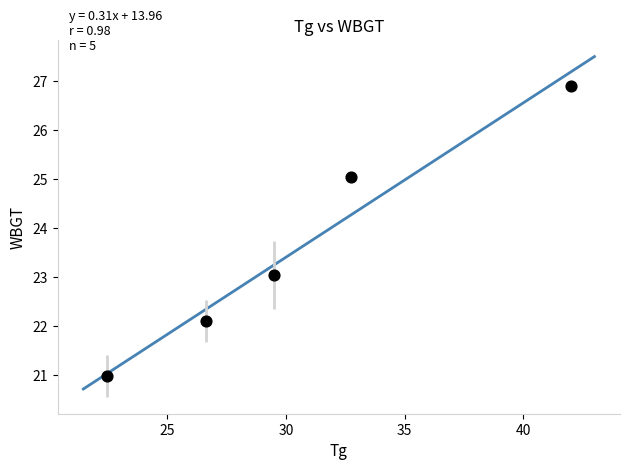

What is the average Y value?

23.6